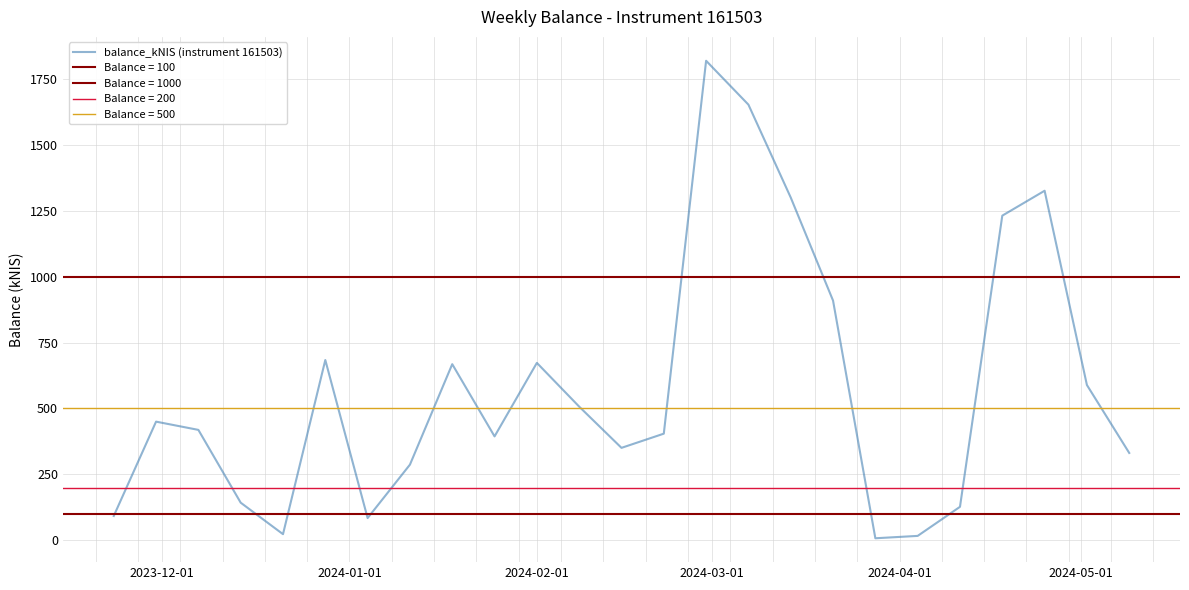

Count the number of data series in this chart.

1